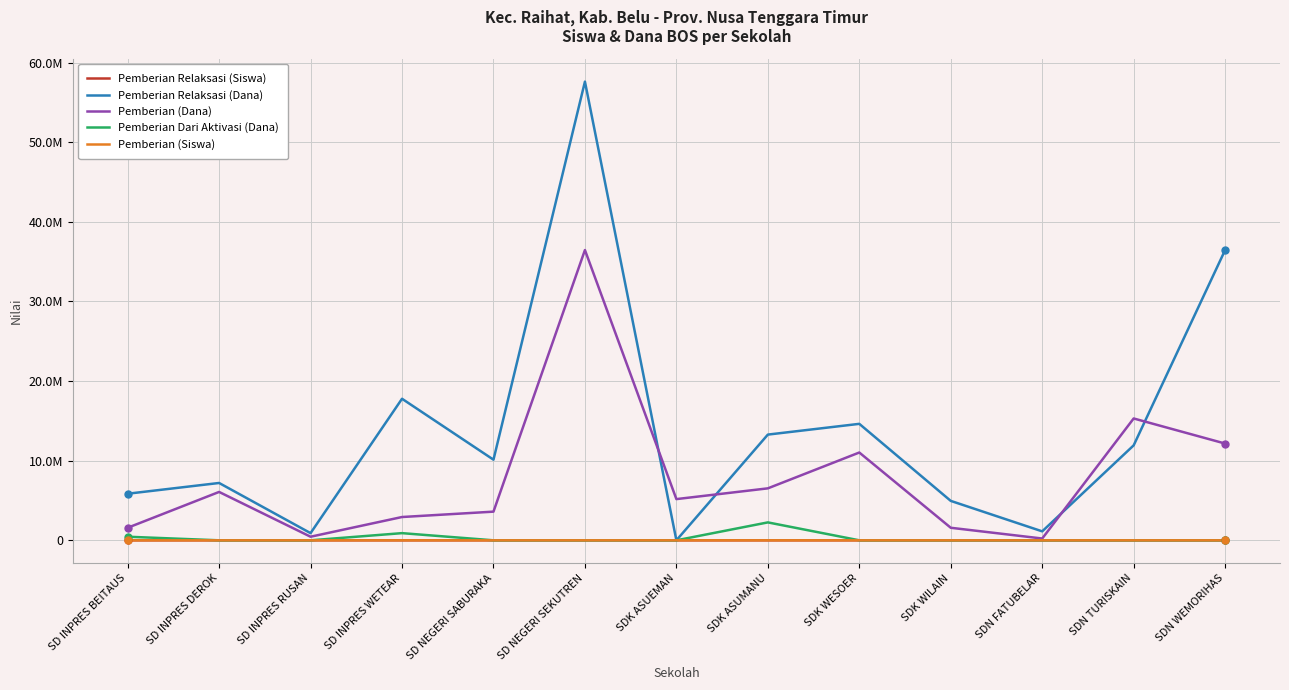

True or false: Pemberian Relaksasi (Siswa) and Pemberian Relaksasi (Dana) intersect in this chart.

False